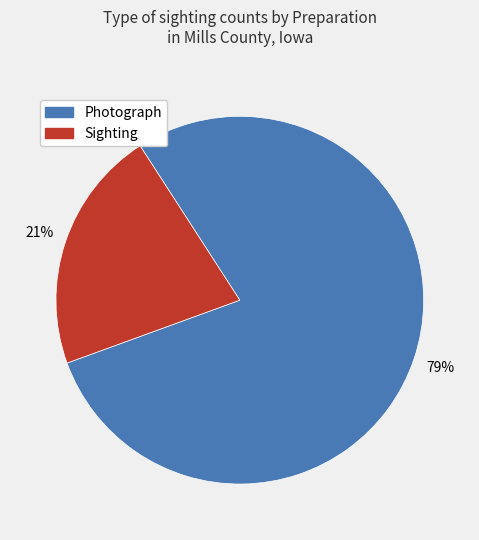

Does any single category account for the majority?

Yes